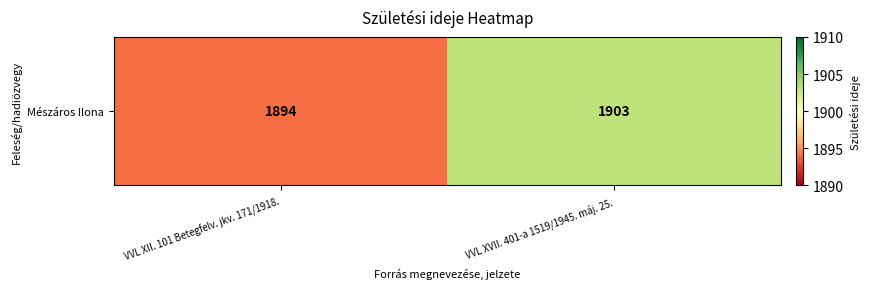

What is the greatest value displayed?

1903